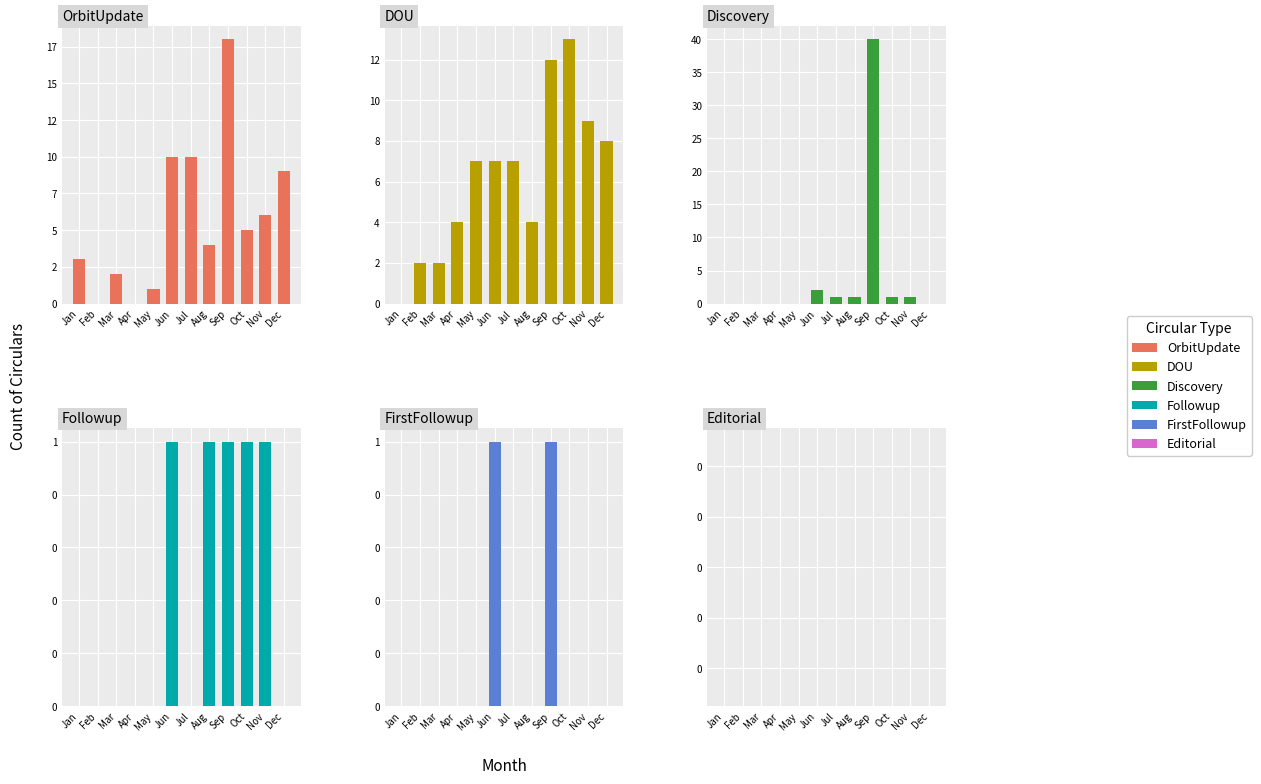

How many bars are there in each group?

6